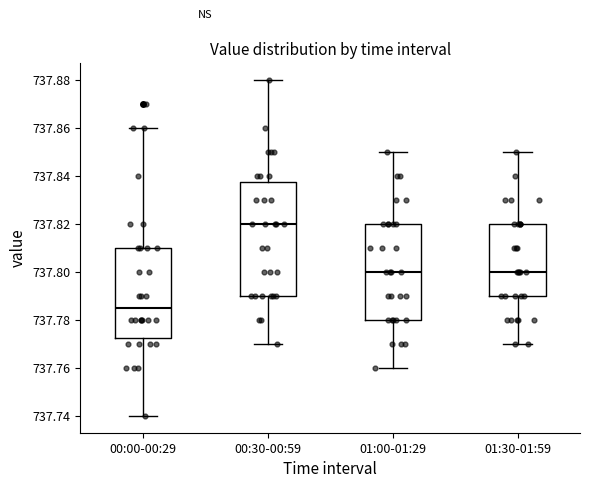

Which box has the lowest median line?

00:00-00:29